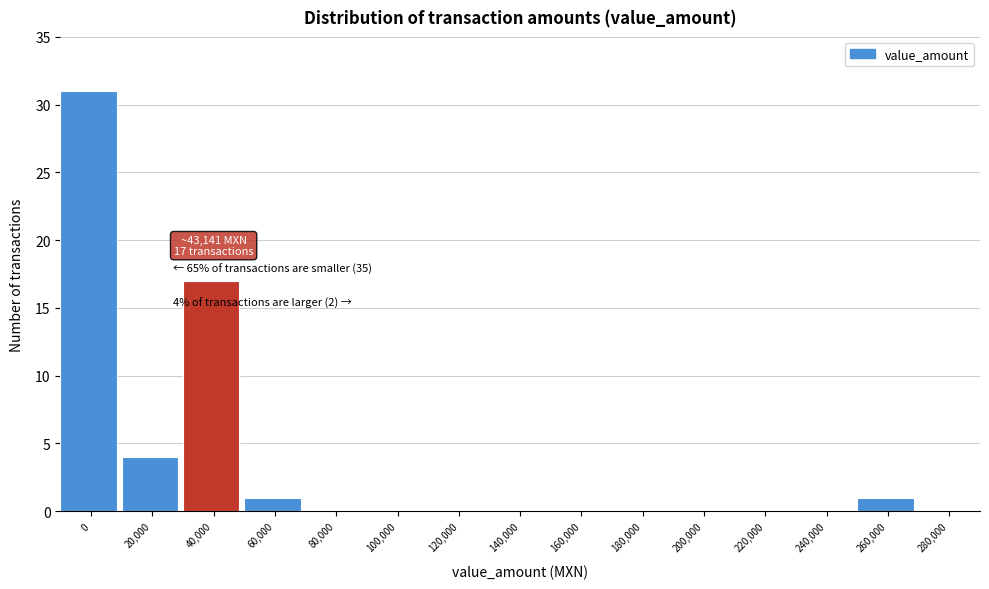

Reading left to right, list all the values displayed in this chart.

0=31	20,000=4	40,000=17	60,000=1	80,000=0	100,000=0	120,000=0	140,000=0	160,000=0	180,000=0	200,000=0	220,000=0	240,000=0	260,000=1	280,000=0